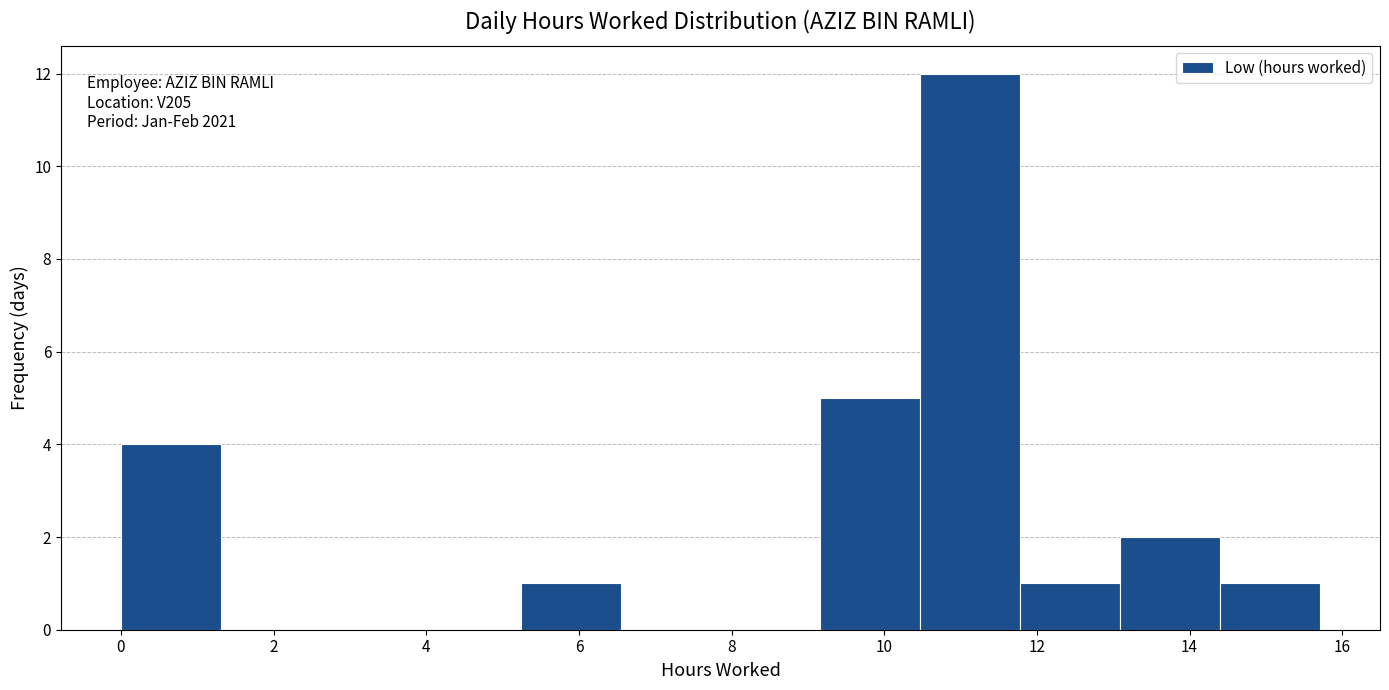

Which range on the x-axis has the tallest bar?

10.4 to 11.8